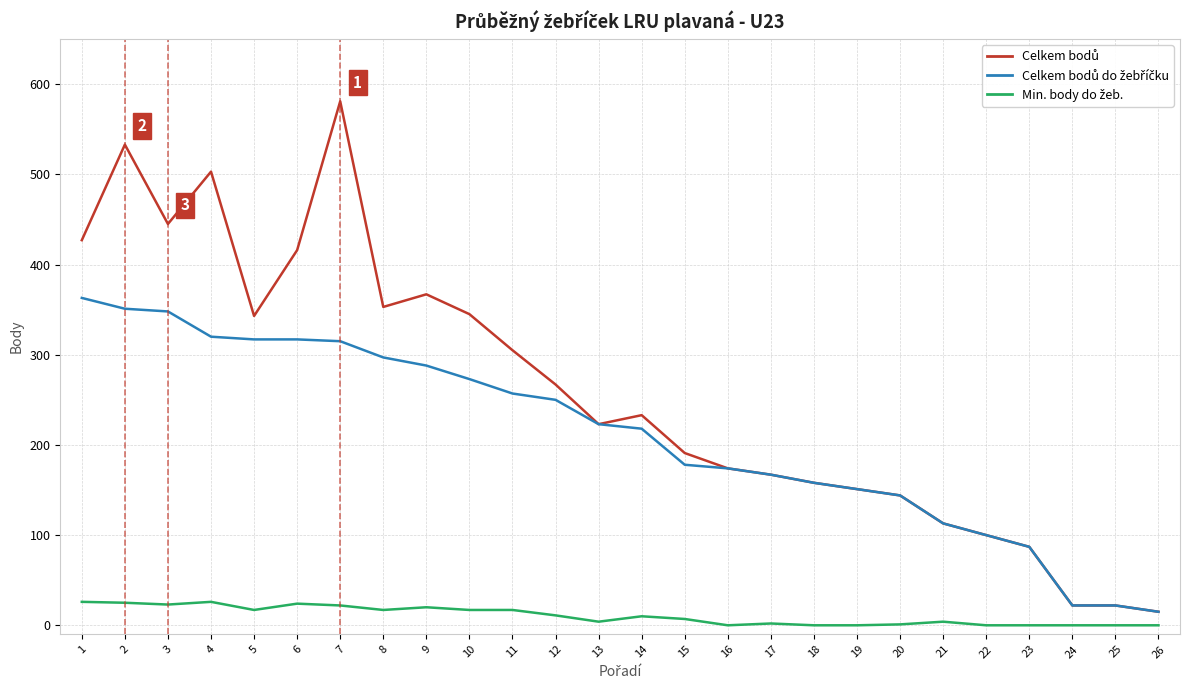

Is this an area chart (filled region under the line)?

No